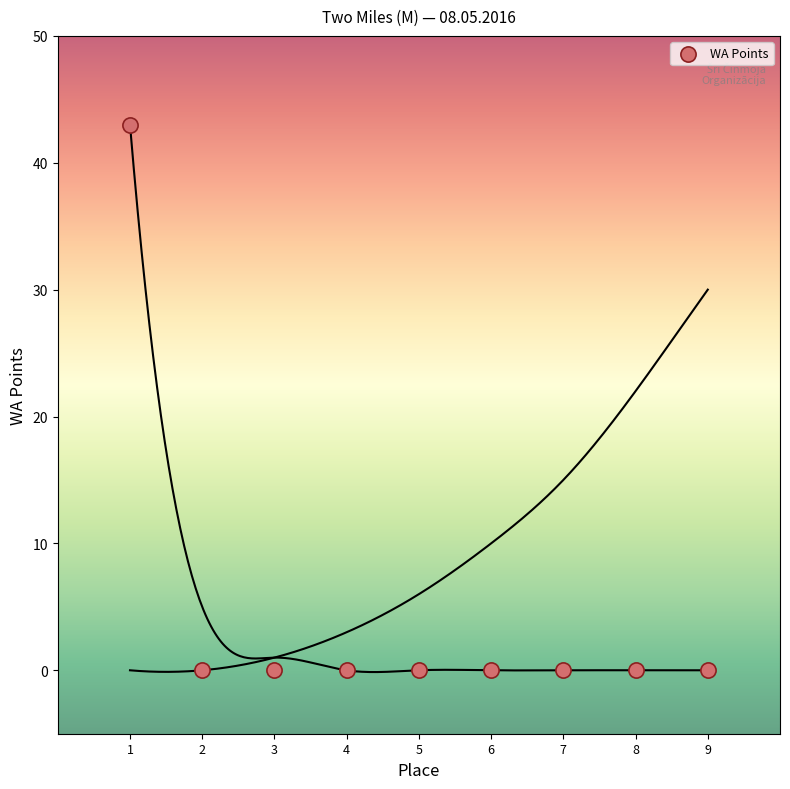

What is the average Y value?

5